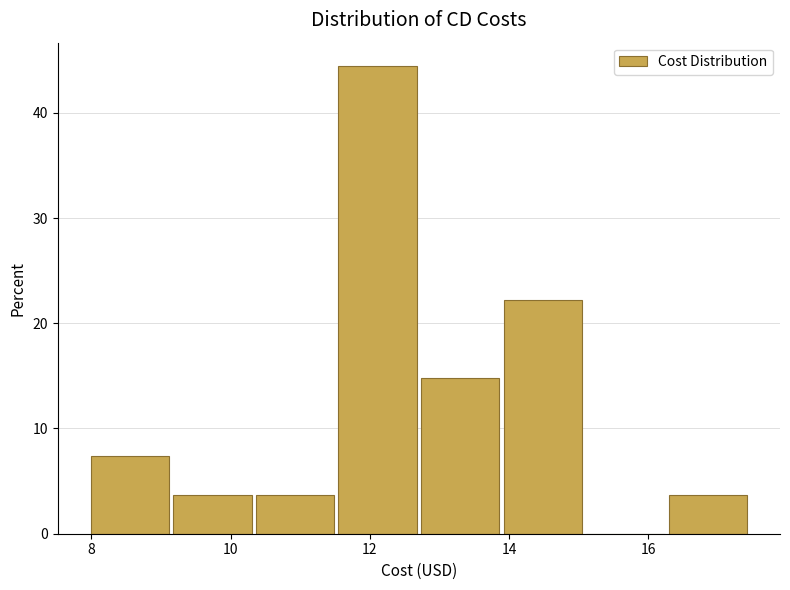

Reading left to right, list every bar in this chart as the range it spans on the x-axis followed by its height. Neither the bar edges nor the heights are printed on the chart, so give them approximately, as read against the axes.

8.0 to 9.2: 7
9.2 to 10.4: 4
10.4 to 11.6: 4
11.6 to 12.8: 44
12.8 to 14.0: 15
14.0 to 15.2: 22
15.2 to 16.2: 0
16.2 to 17.4: 4